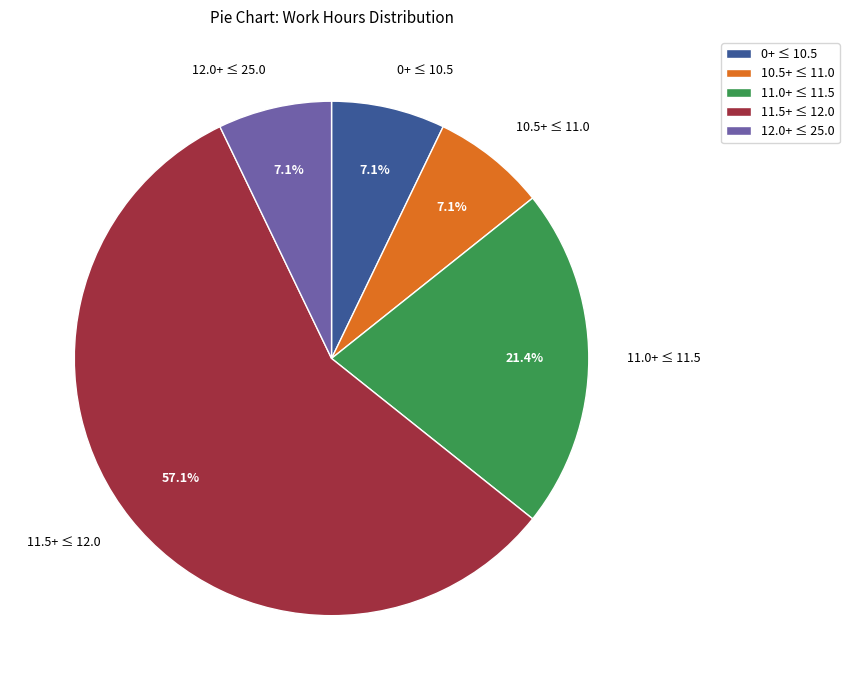

Count the number of slices in the pie.

5